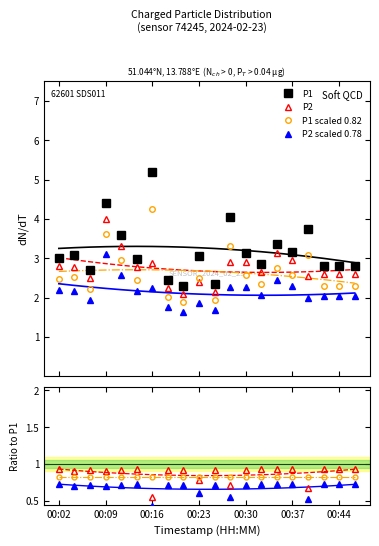

What is the value of the P2 sc. point at the 14th from the left?

0.7